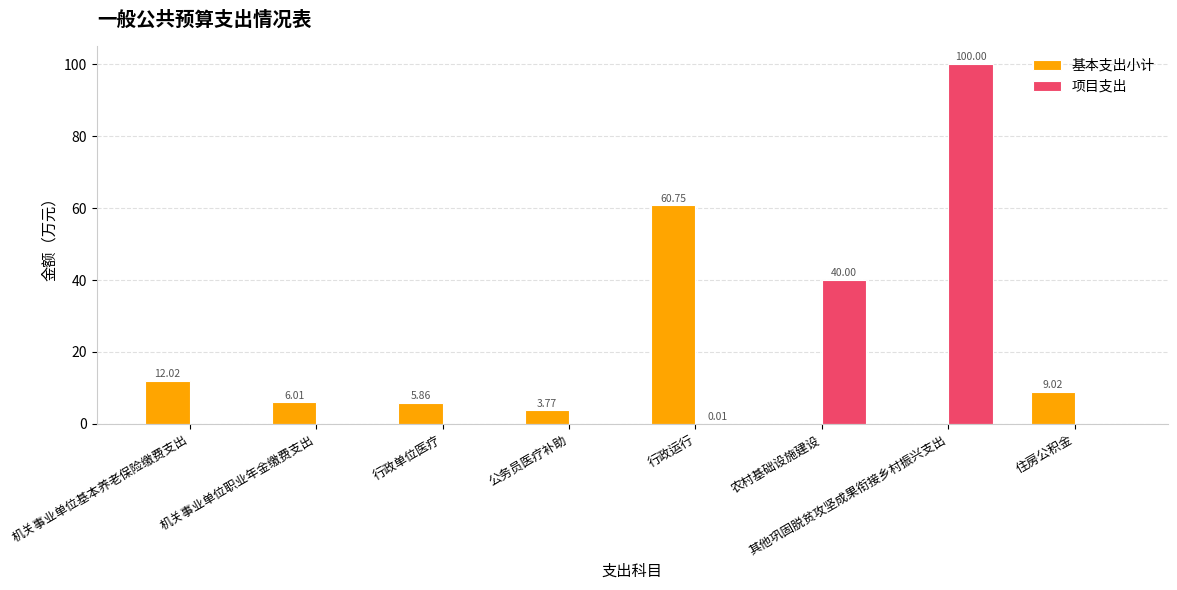

Is it true that 基本支出小计 equals 28.8 at 其他巩固脱贫攻坚成果衔接乡村振兴支出?

False